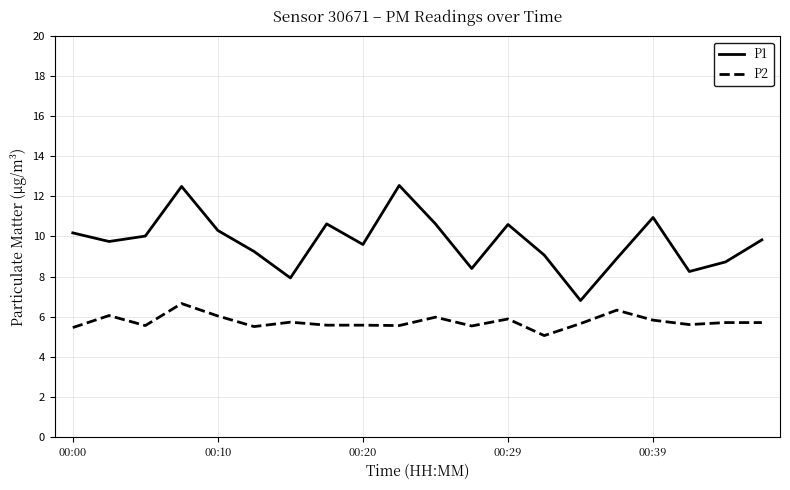

Which series has the largest total across all categories?

P1